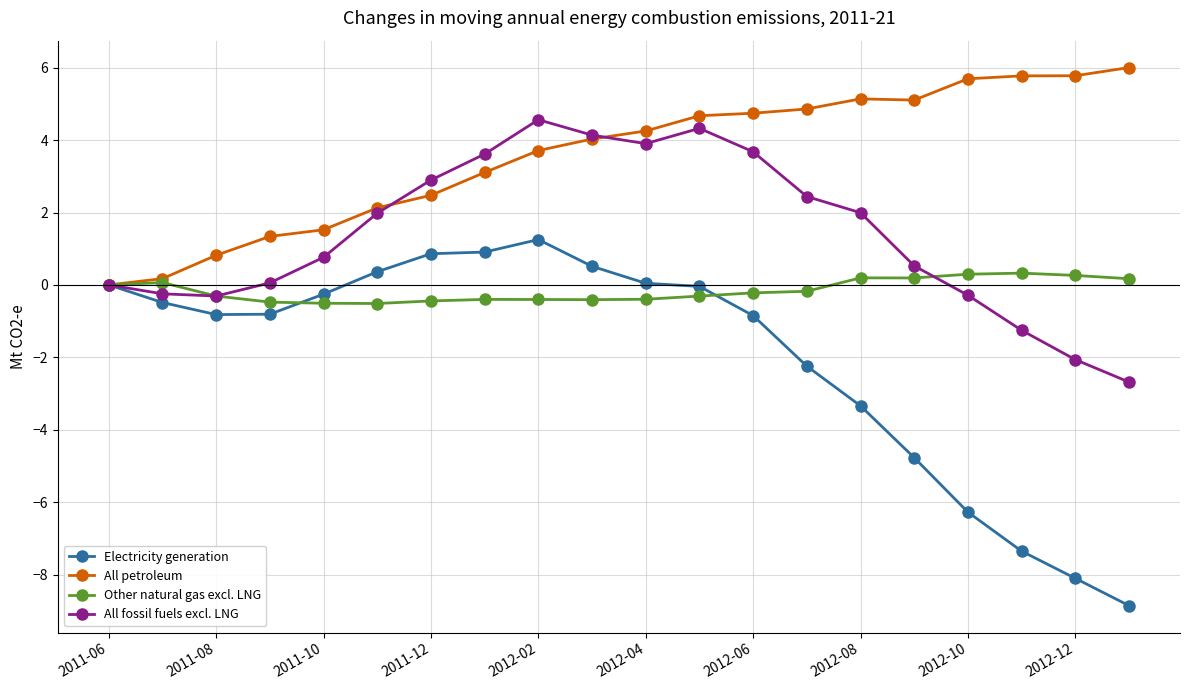

True or false: Other natural gas excl. LNG has more than 1 points higher than both neighbors.

True